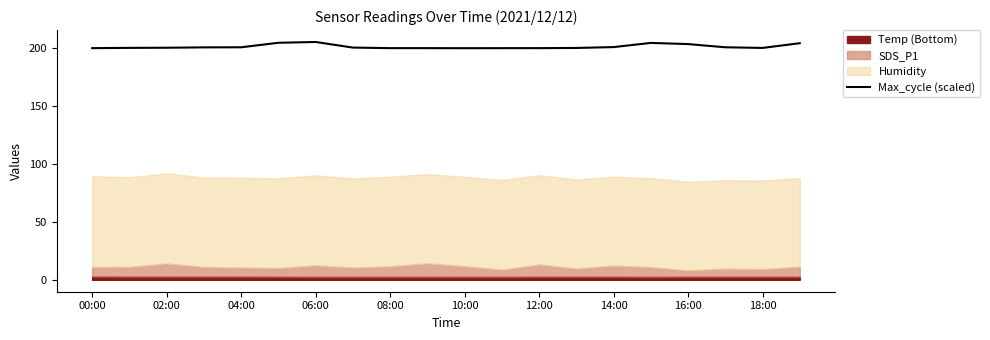

The value of Max_cycle (scaled) at 06:00 is 274.6. True or false?

False